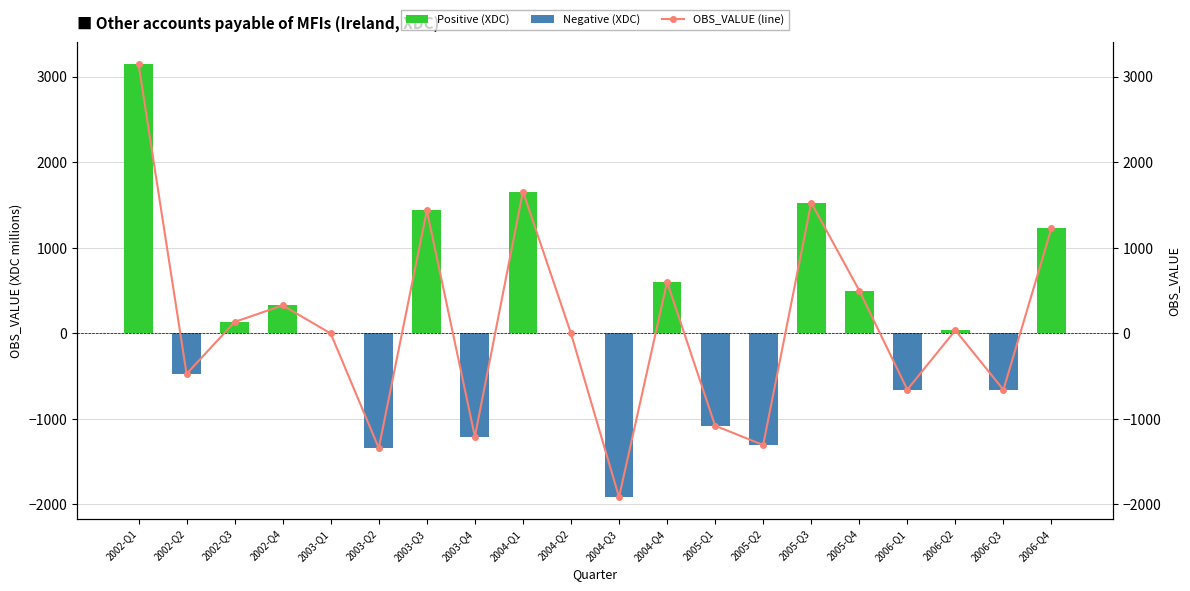

Reading left to right, transcribe all the data shown in this chart.

Positive (XDC): 2002-Q1=3149	2002-Q2=0	2002-Q3=134	2002-Q4=328	2003-Q1=0	2003-Q2=0	2003-Q3=1437	2003-Q4=0	2004-Q1=1659	2004-Q2=0	2004-Q3=0	2004-Q4=602	2005-Q1=0	2005-Q2=0	2005-Q3=1529	2005-Q4=501	2006-Q1=0	2006-Q2=37	2006-Q3=0	2006-Q4=1232
Negative (XDC): 2002-Q1=0	2002-Q2=-473	2002-Q3=0	2002-Q4=0	2003-Q1=-1	2003-Q2=-1340	2003-Q3=0	2003-Q4=-1207	2004-Q1=0	2004-Q2=0	2004-Q3=-1914	2004-Q4=0	2005-Q1=-1079	2005-Q2=-1305	2005-Q3=0	2005-Q4=0	2006-Q1=-657	2006-Q2=0	2006-Q3=-659	2006-Q4=0
OBS_VALUE (line): 2002-Q1=3149	2002-Q2=-473	2002-Q3=134	2002-Q4=328	2003-Q1=-1	2003-Q2=-1340	2003-Q3=1437	2003-Q4=-1207	2004-Q1=1659	2004-Q2=0	2004-Q3=-1914	2004-Q4=602	2005-Q1=-1079	2005-Q2=-1305	2005-Q3=1529	2005-Q4=501	2006-Q1=-657	2006-Q2=37	2006-Q3=-659	2006-Q4=1232